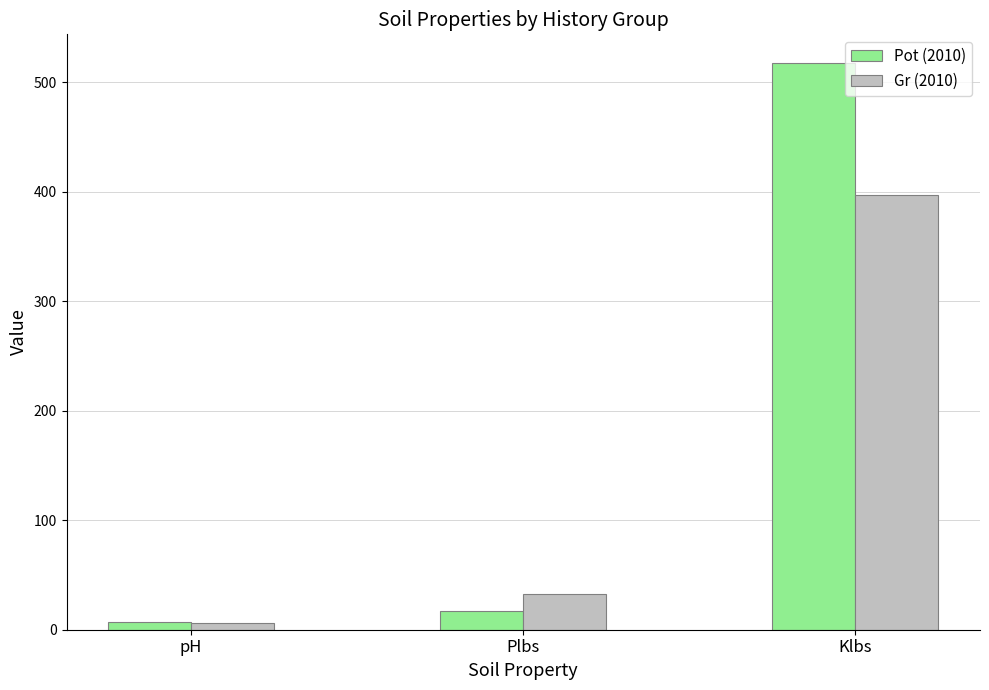

Read the Gr (2010) value at Plbs.

33.0